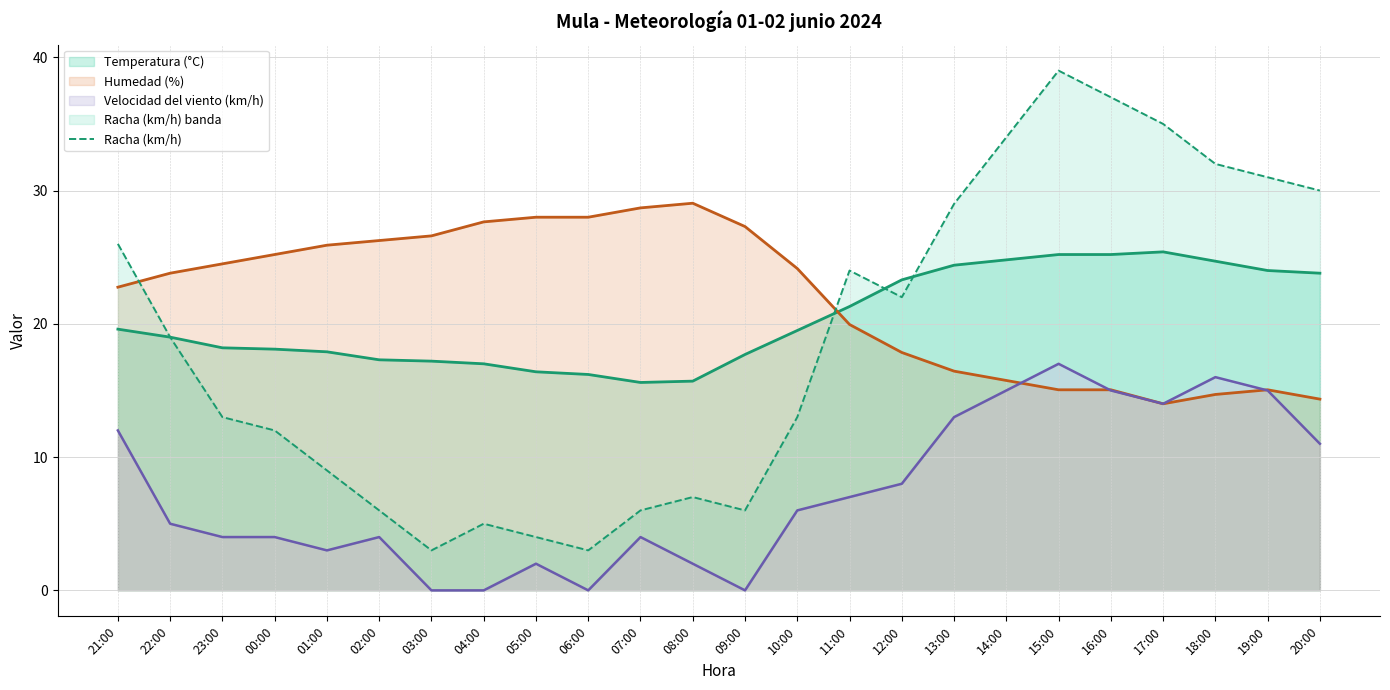

How many values are below 19?

12